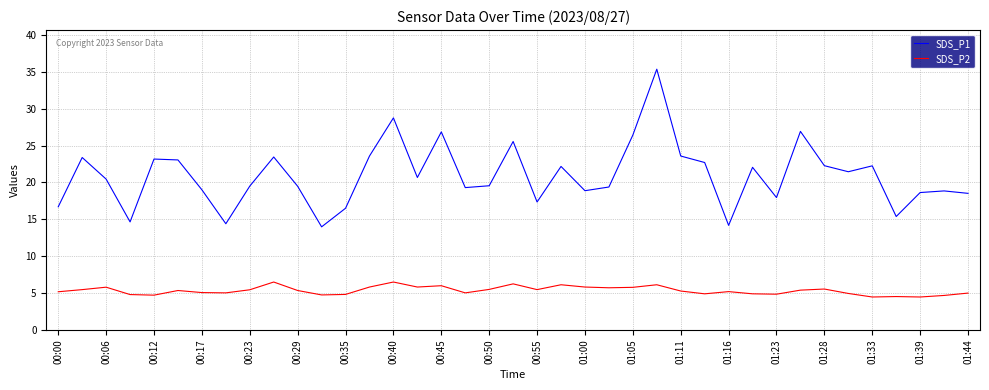

Which series has the largest total across all categories?

SDS_P1